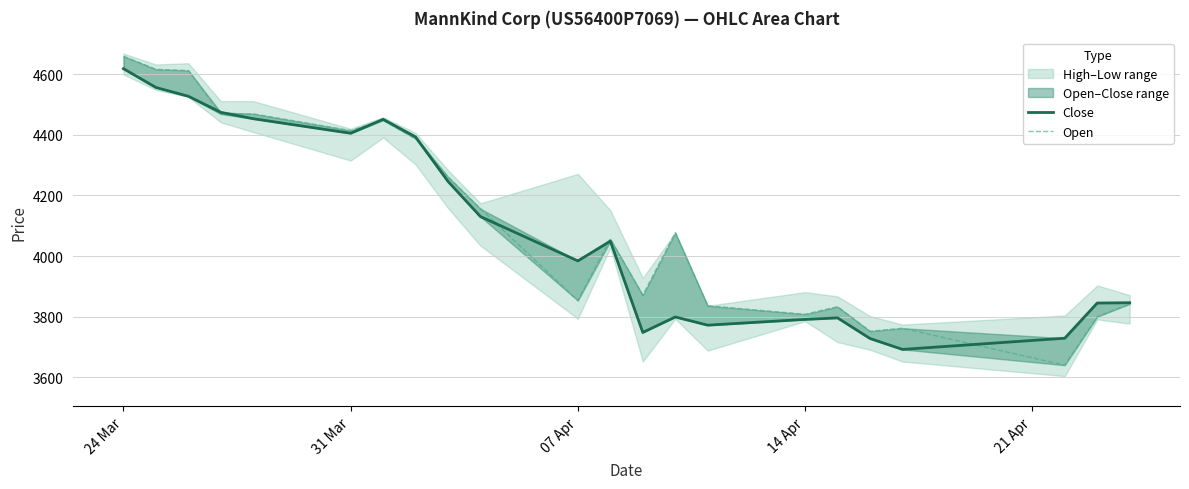

Is the value of Open at 20 greater than the value of Close at 13?

Yes